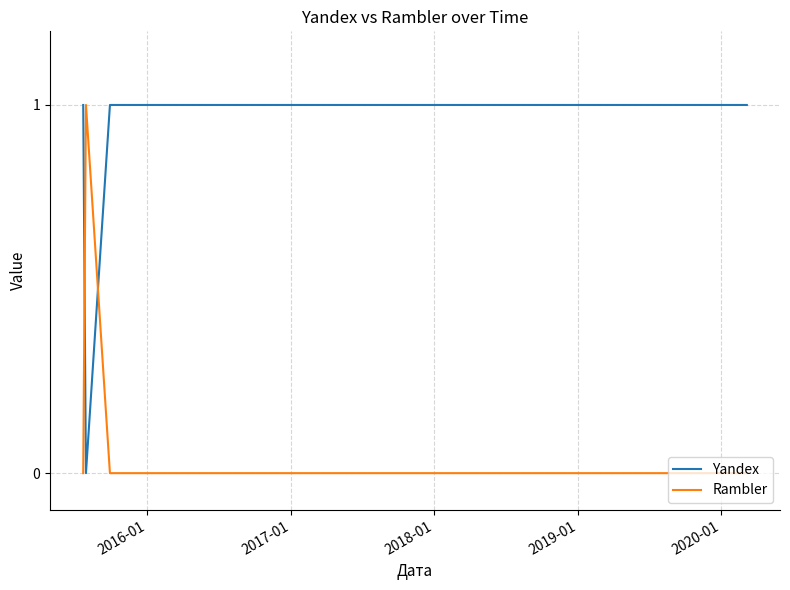

In Rambler, how many points are higher than both neighbors (excluding endpoints)?

1